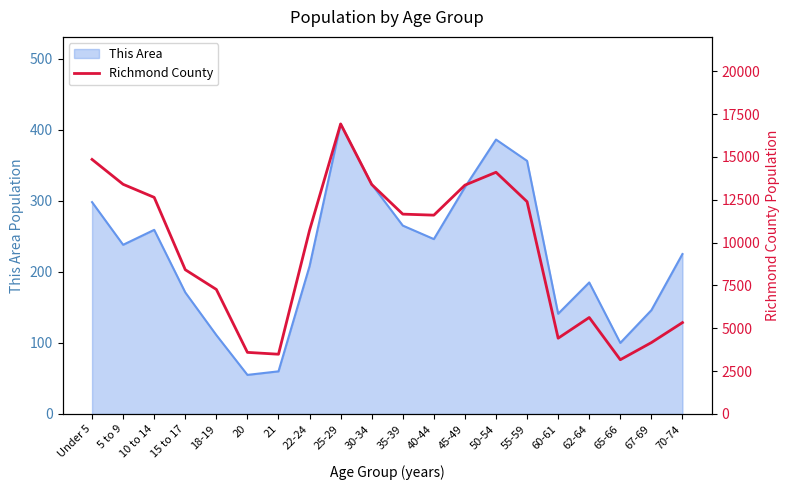

Between 67-69 and 35-39, which is larger?

35-39